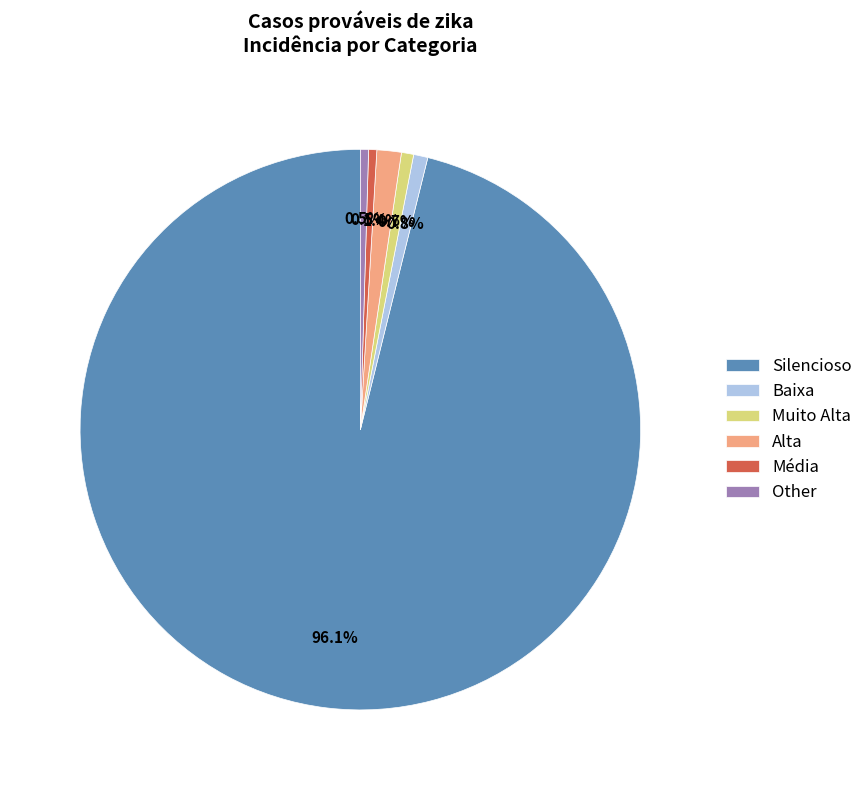

What percentage do Baixa and Alta together represent?

2.2%